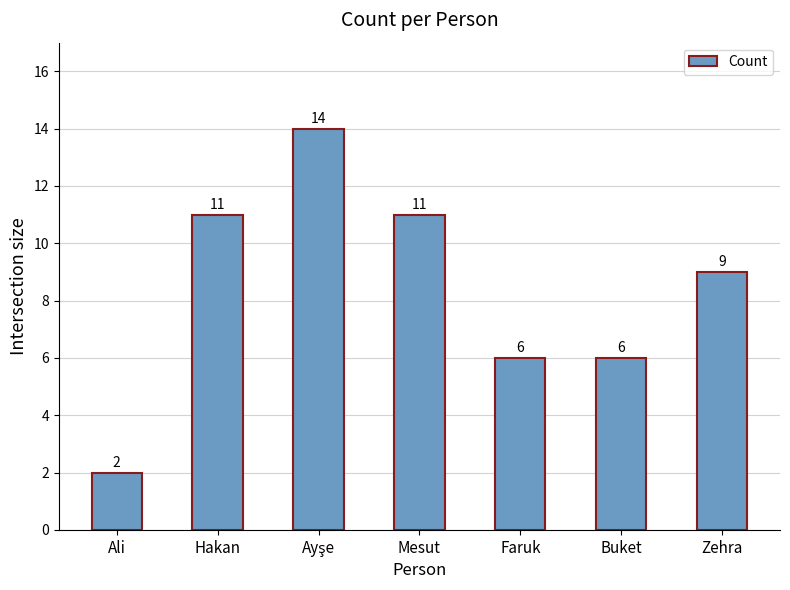

What is the average value?

8